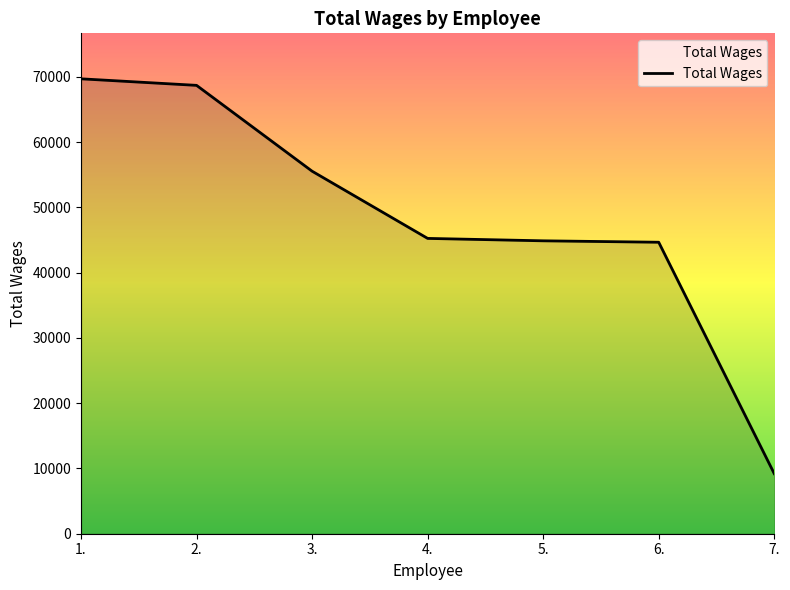

What is the change in value from 3. to 5.?

-10666